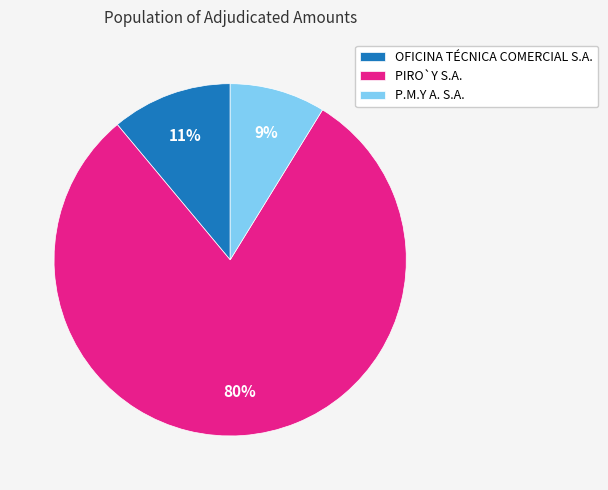

Is it true that OFICINA TÉCNICA COMERCIAL S.A. is 11% of the pie?

True